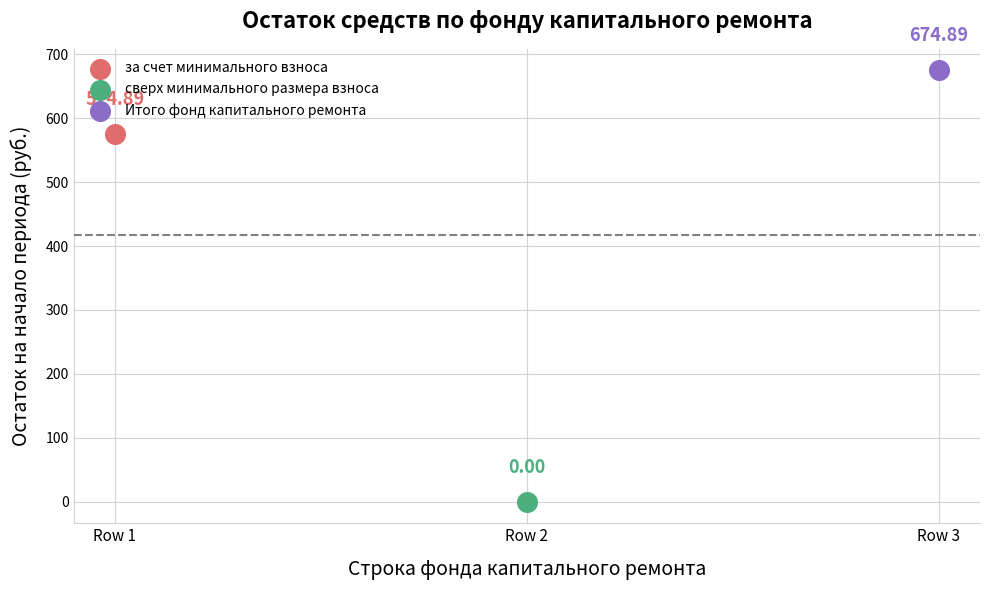

What are all the series names shown in the legend?

за счет минимального взноса, сверх минимального размера взноса, Итого фонд капитального ремонта